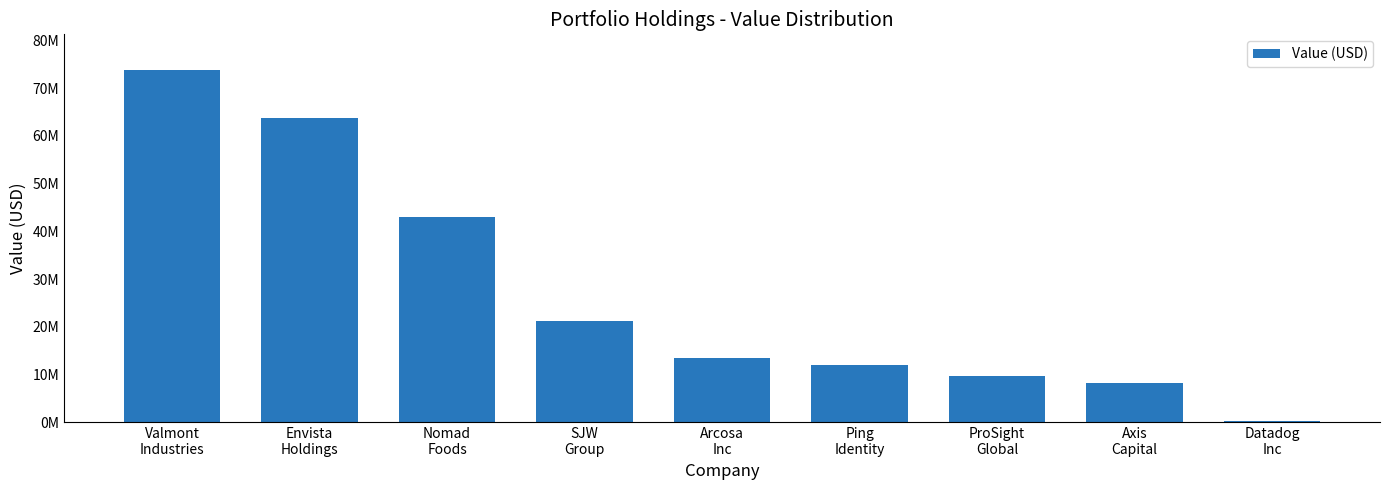

What is the label of the 5th bar from the right?

Arcosa
Inc